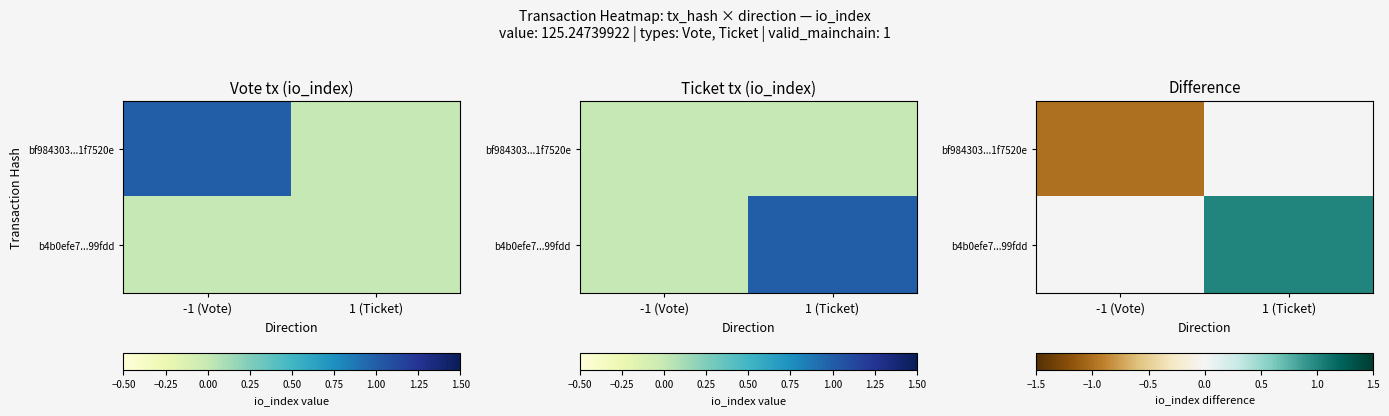

Rank the series by their maximum value, from lowest to highest.

bf984303...1f7520e, b4b0efe7...99fdd